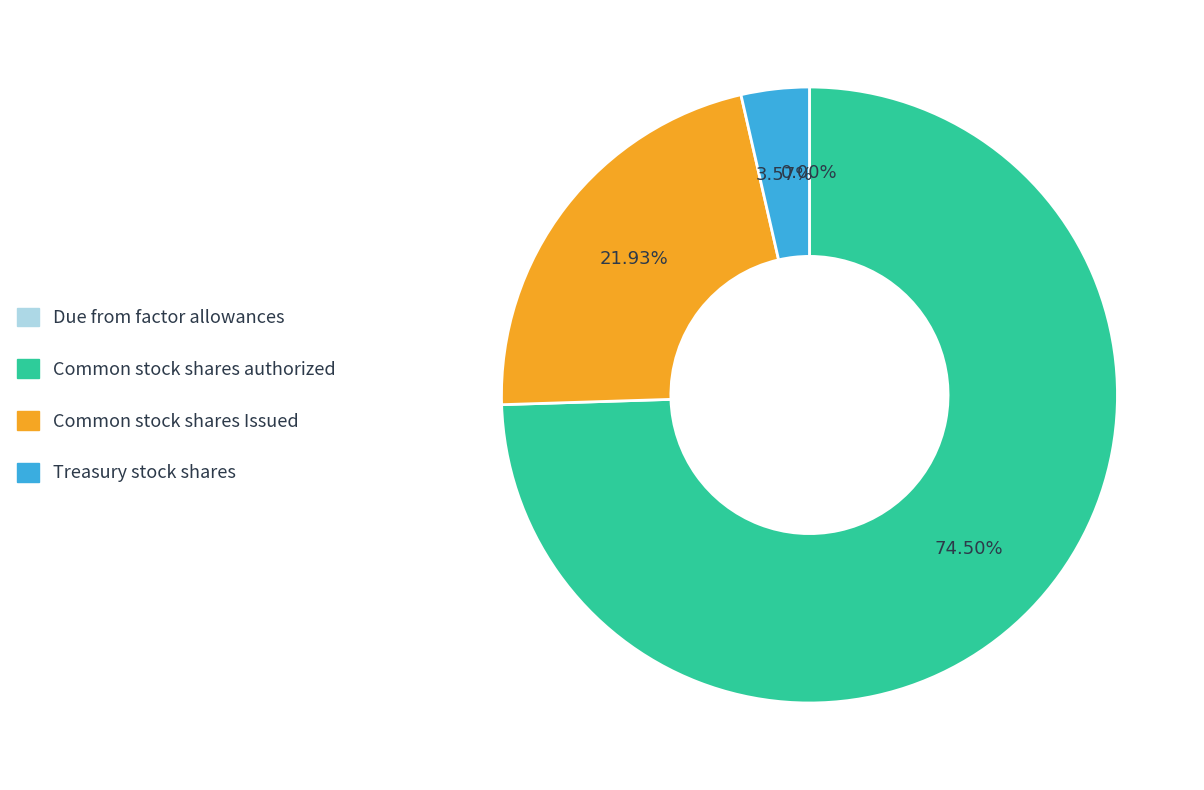

Is Treasury stock shares the majority of the pie?

No